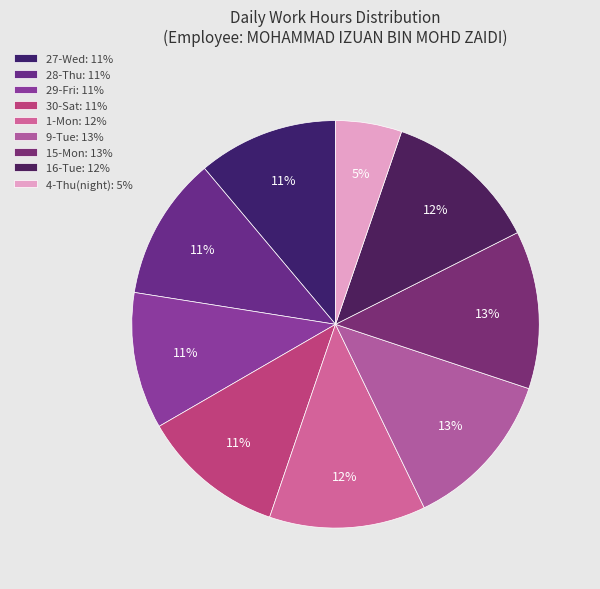

How many slices are in this pie chart?

9